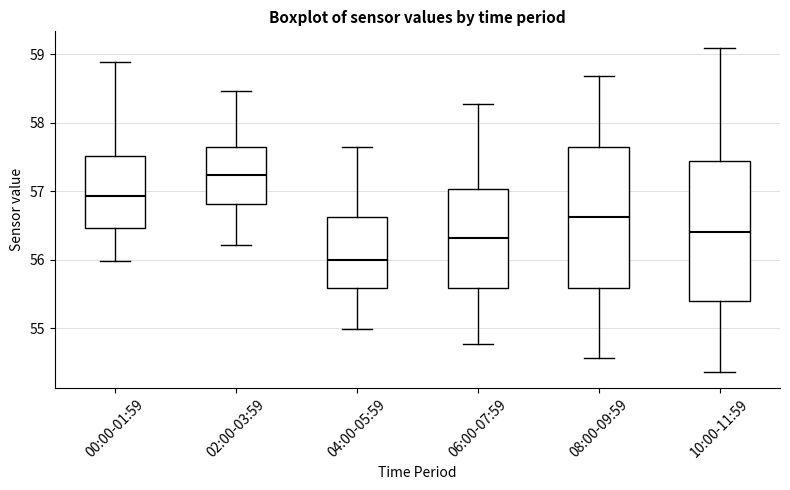

Which box's median line is the highest?

02:00-03:59